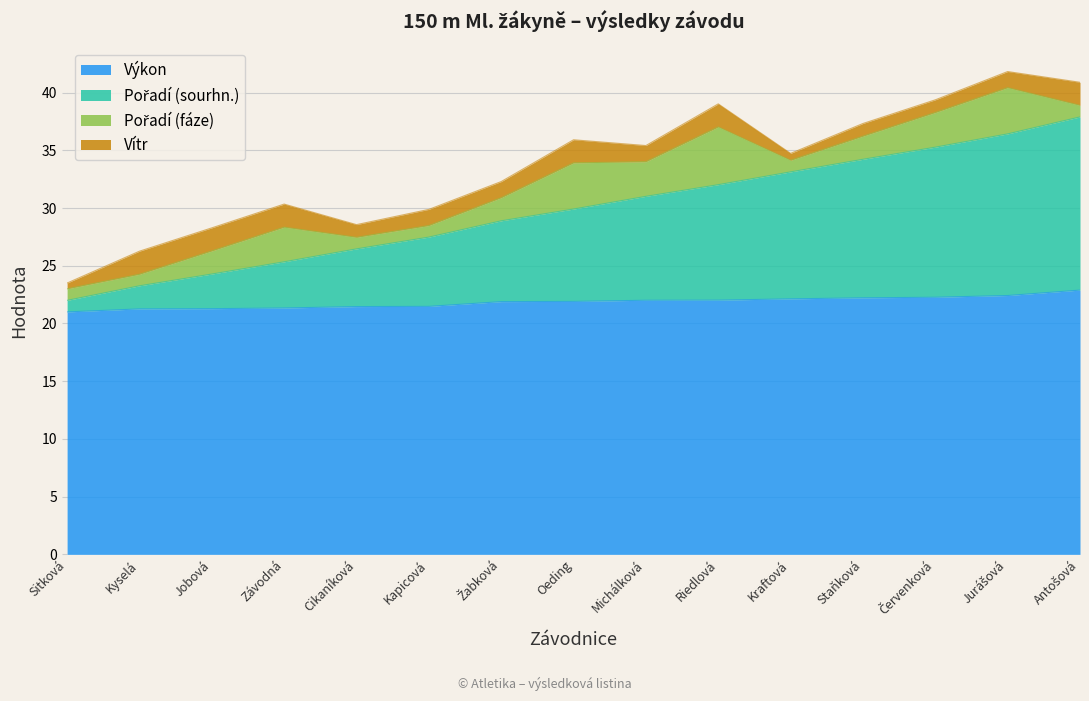

Is it true that Výkon equals 38.1 at Staňková?

False